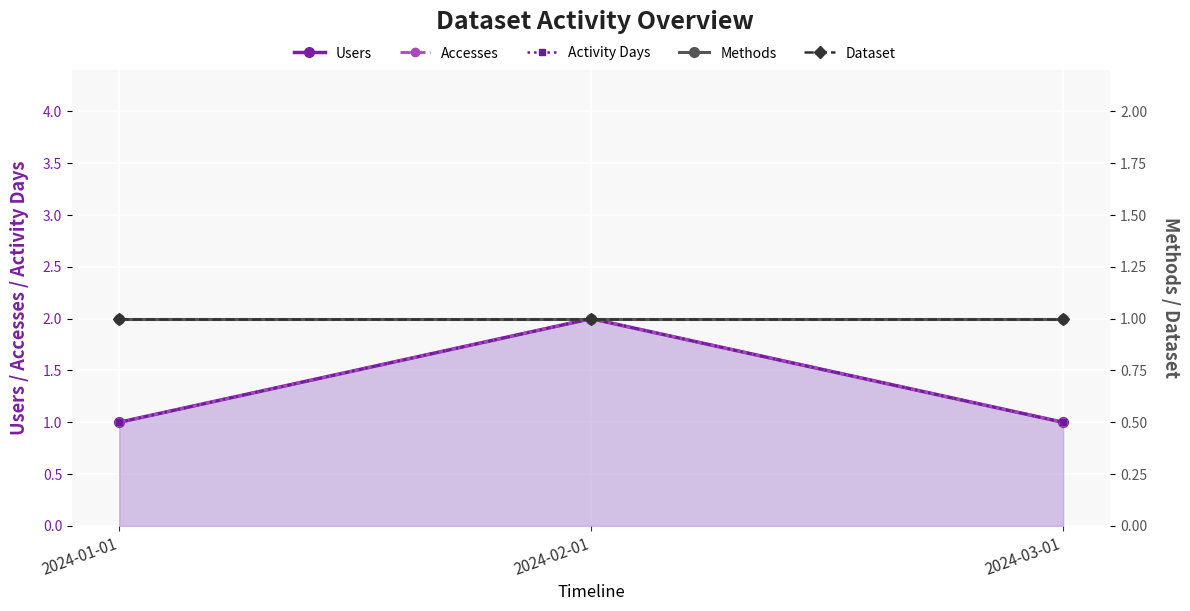

Reading right to left, extract all data points from this chart.

Users: 2024-03-01=1	2024-02-01=2	2024-01-01=1
Accesses: 2024-03-01=1	2024-02-01=2	2024-01-01=1
Activity Days: 2024-03-01=1	2024-02-01=2	2024-01-01=1
Methods: 2024-03-01=1	2024-02-01=1	2024-01-01=1
Dataset: 2024-03-01=1	2024-02-01=1	2024-01-01=1